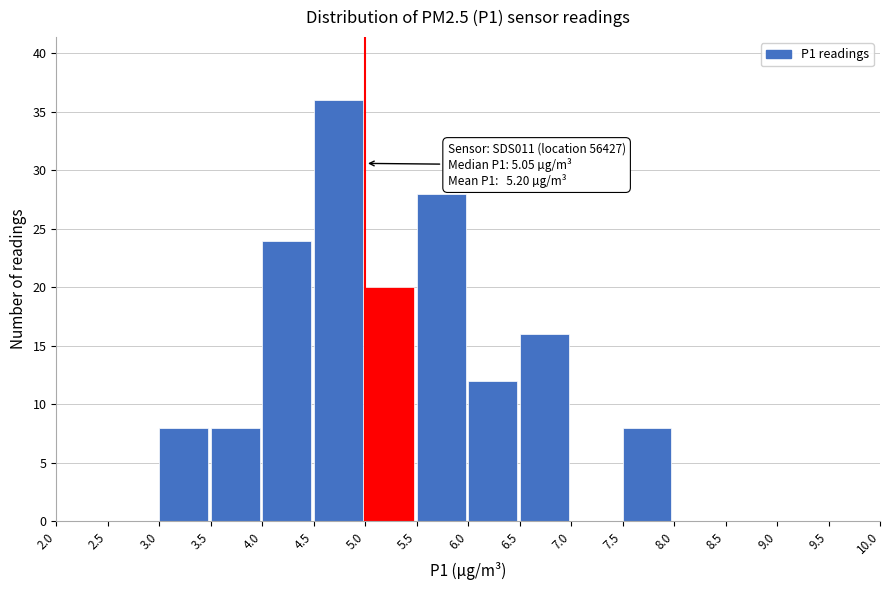

Over which range of the x-axis is the bar tallest?

4.5 to 5.0